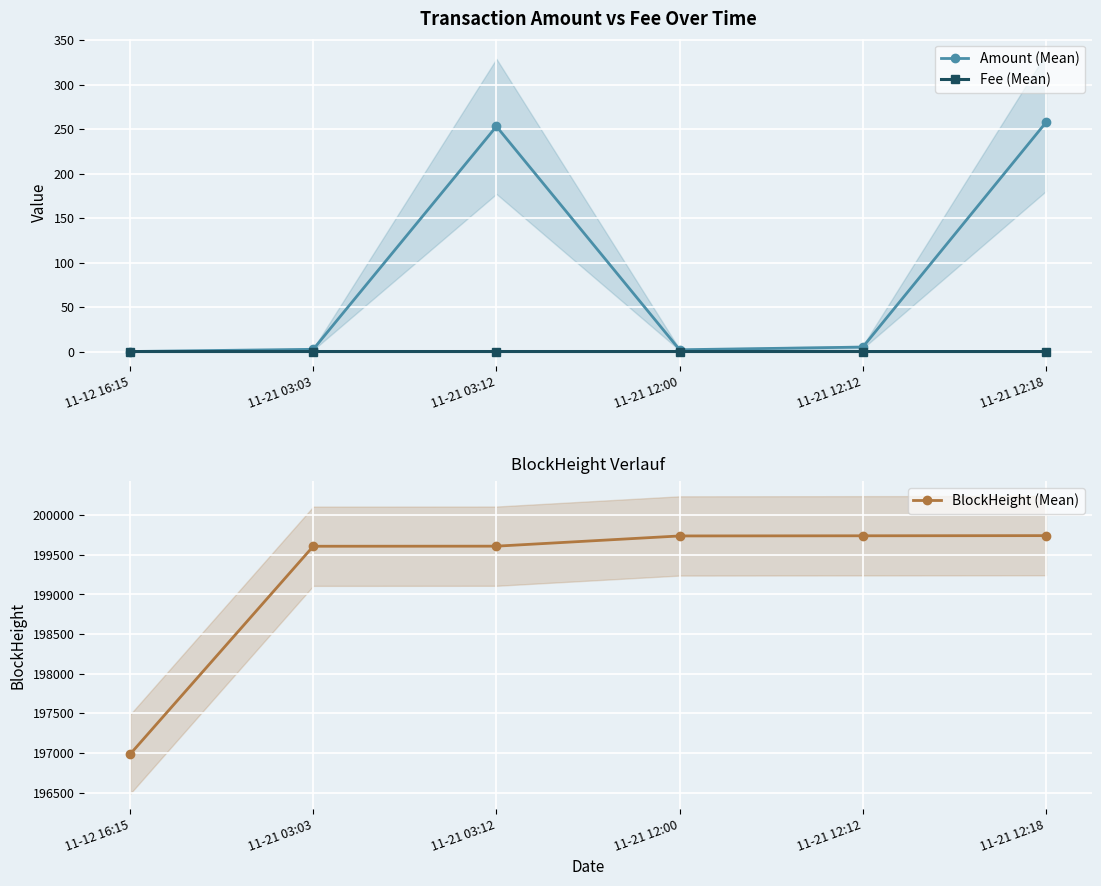

Between 11-21 03:03 and 11-21 12:18, which series saw the biggest shift?

Amount (Mean)